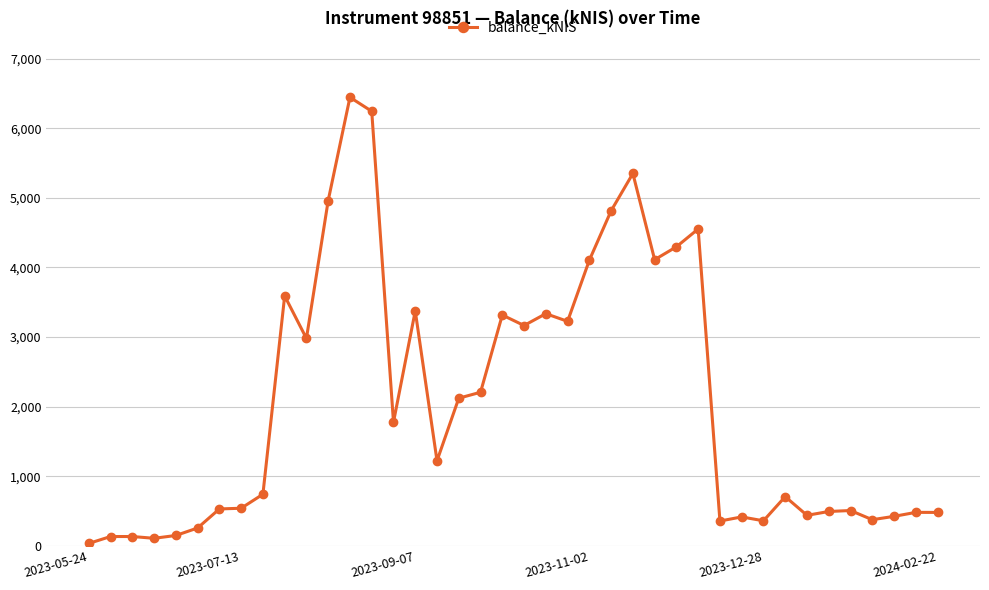

True or false: there are more than 1 points higher than both neighbors.

True